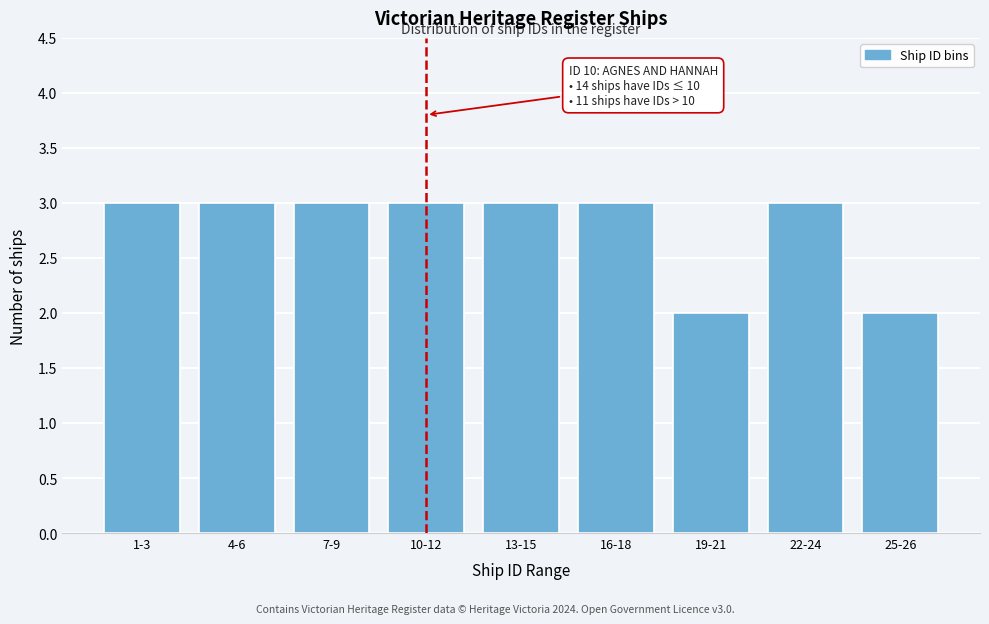

Reading left to right, extract all data points from this chart.

1-3=3	4-6=3	7-9=3	10-12=3	13-15=3	16-18=3	19-21=2	22-24=3	25-26=2